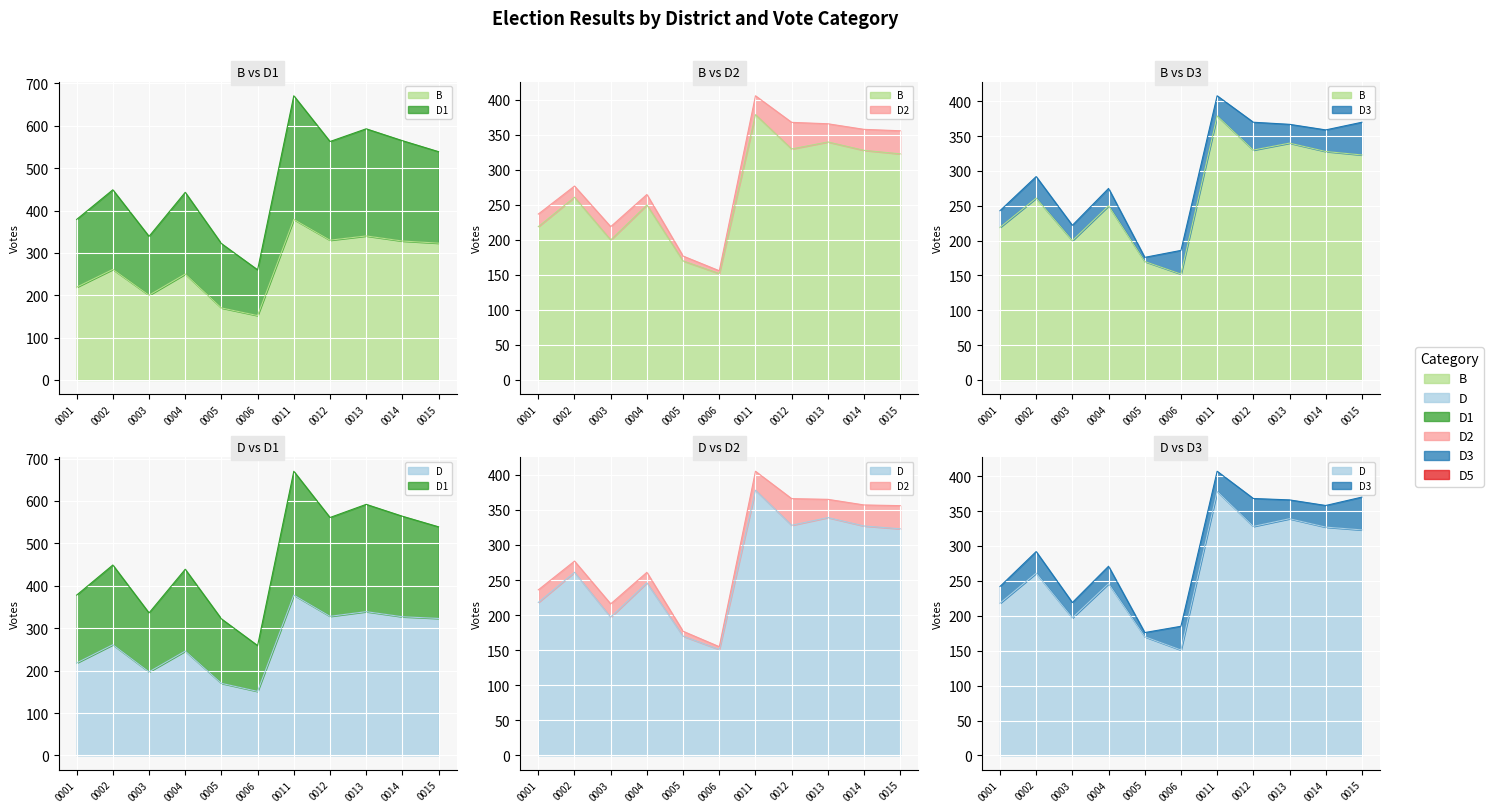

At how many categories does at least one series exceed 441?

7